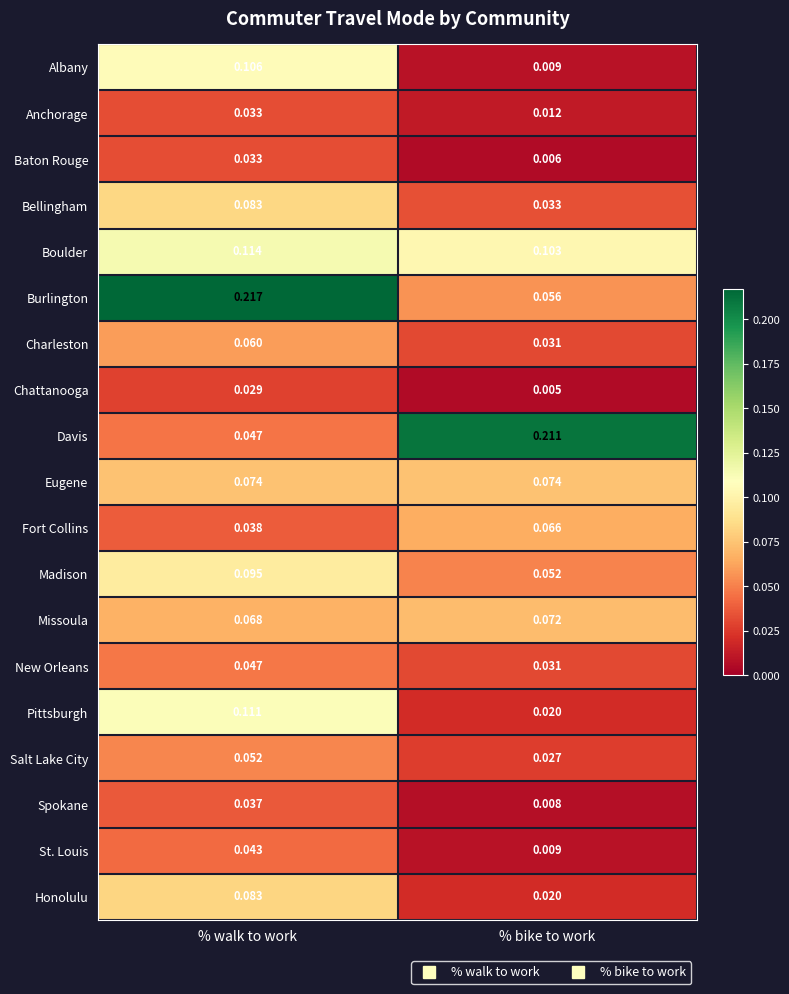

Where is Fort Collins nearest to the value 0?

% walk to work